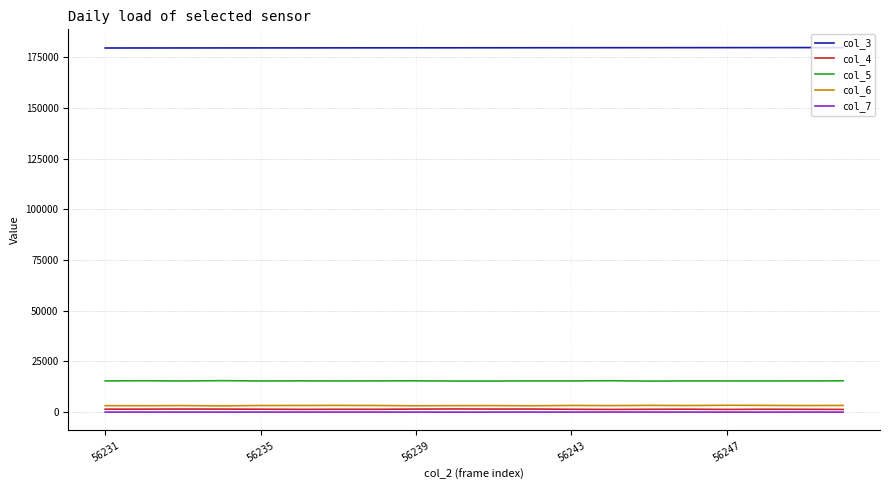

What is the sum of all col_4 values?

29710